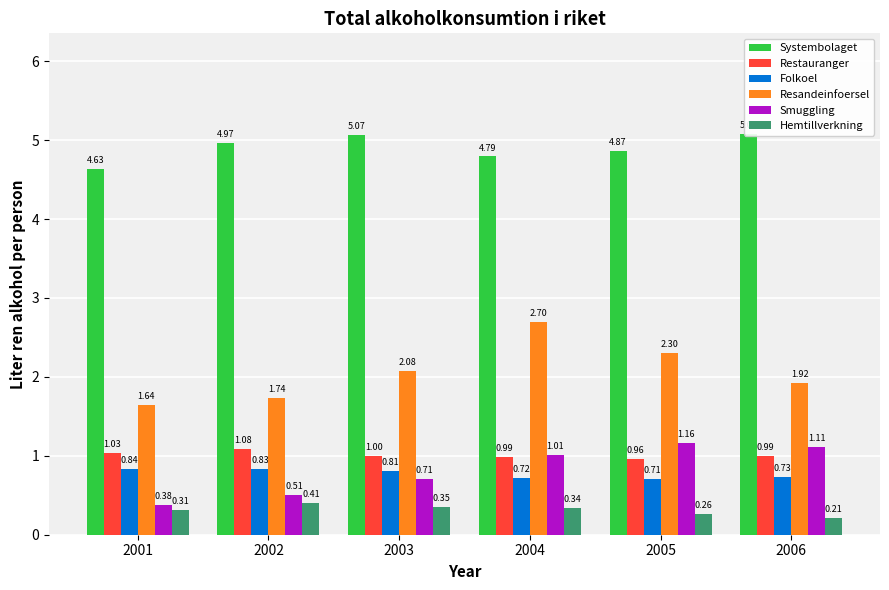

At which label does Folkoel reach its peak?

2001